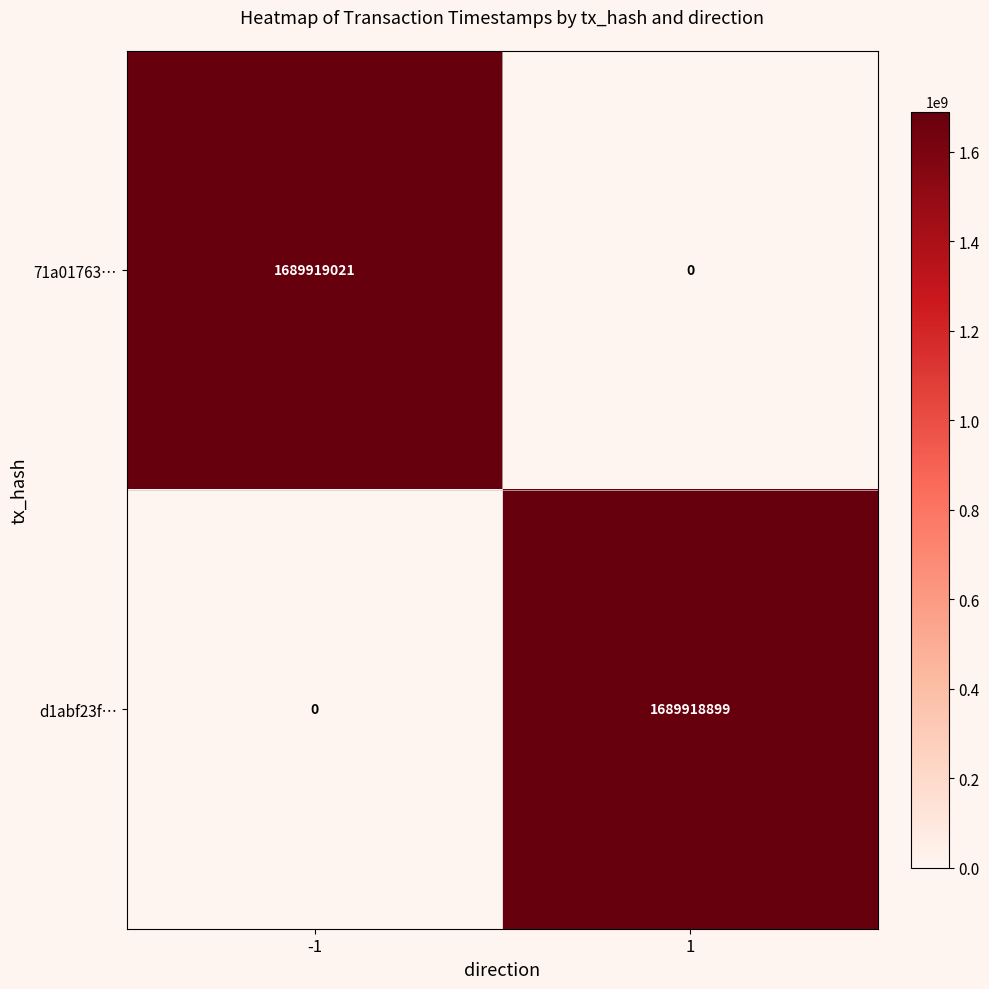

What is the sum of all 71a01763… values?

1689919021